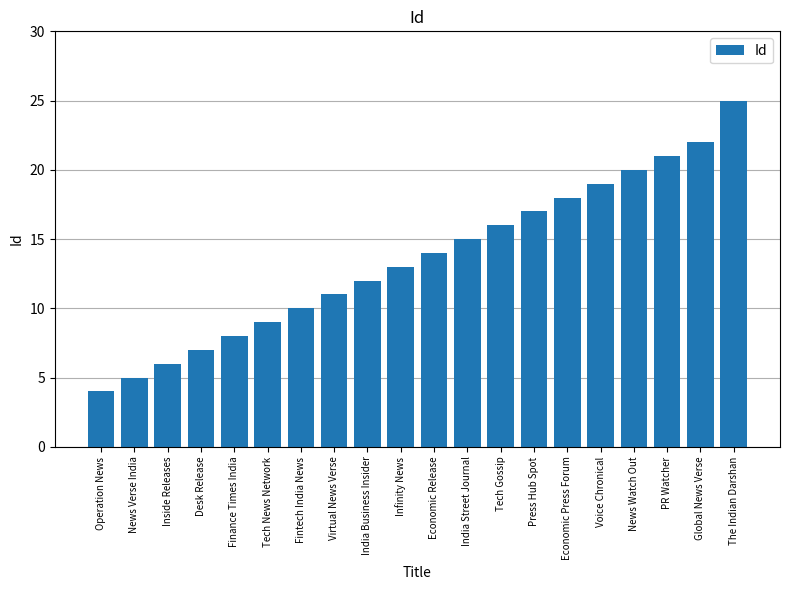

How many data points are less than 14?

10